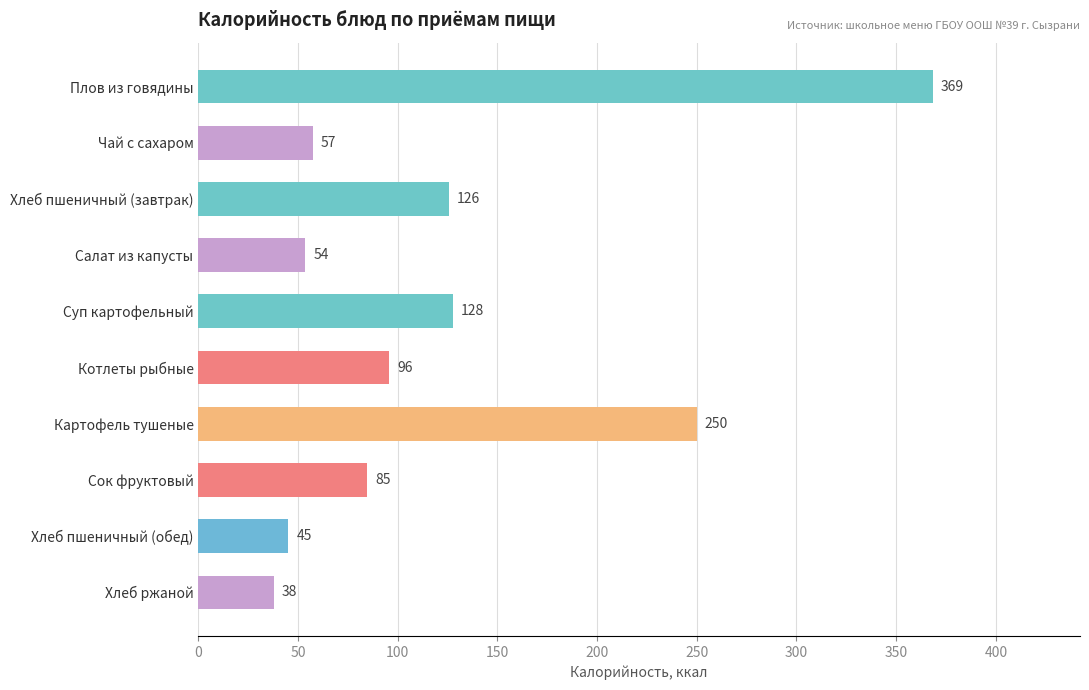

The chart shows a value of 74.2 at Хлеб пшеничный (завтрак). True or false?

False